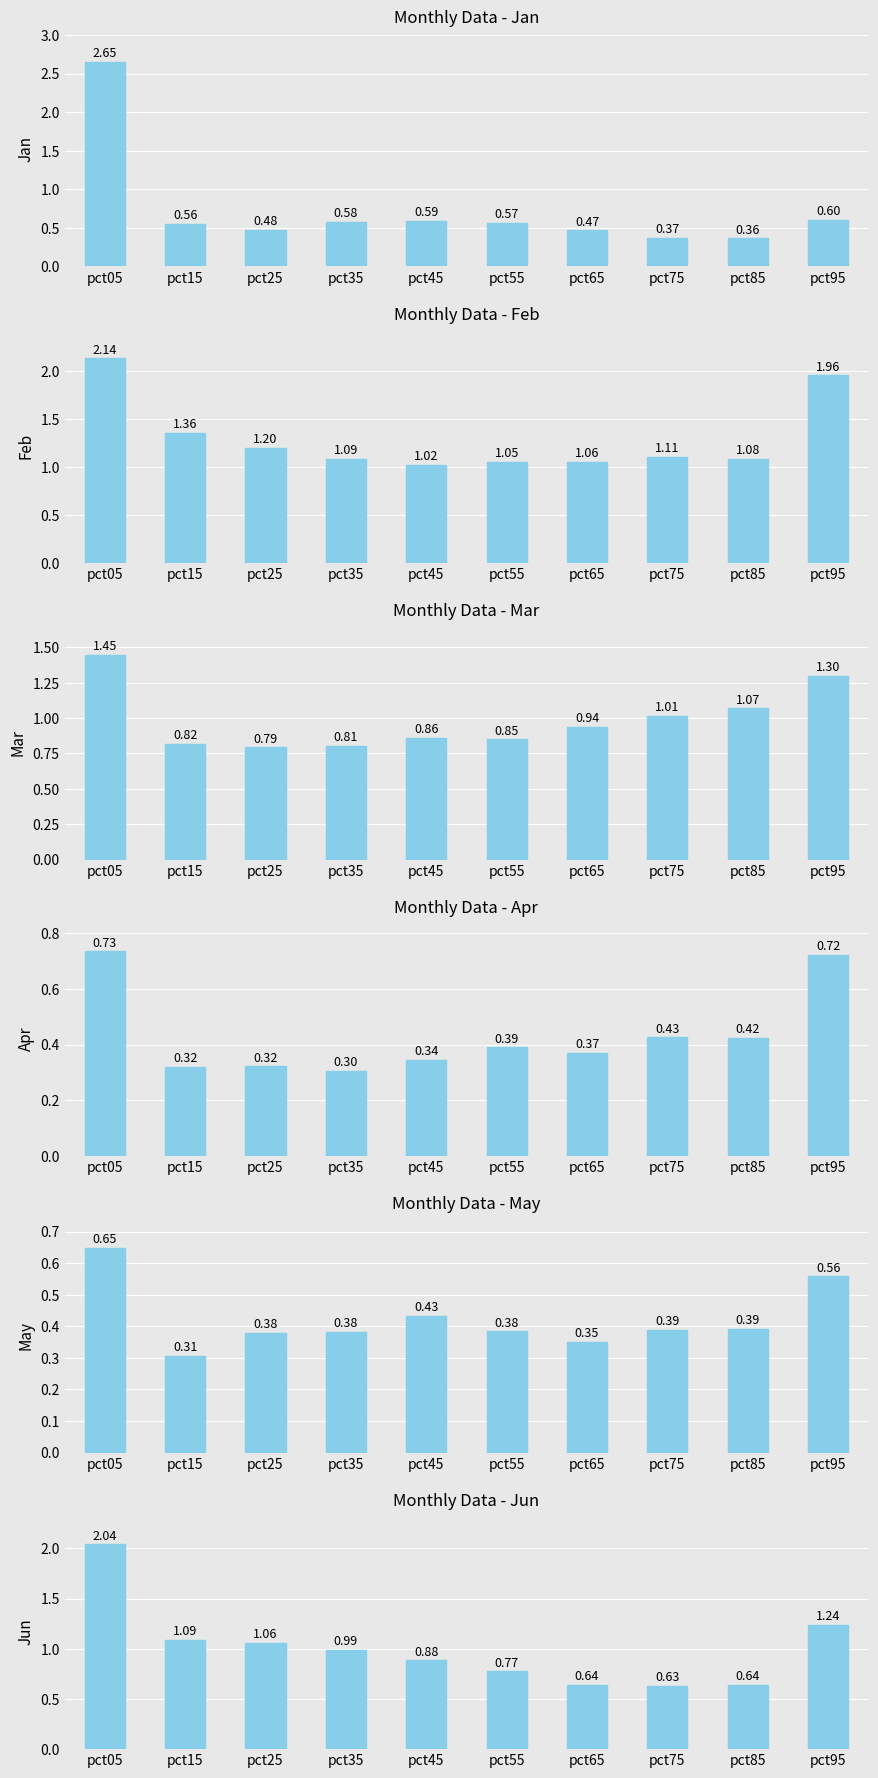

What is the average value of the Jan series?

0.7